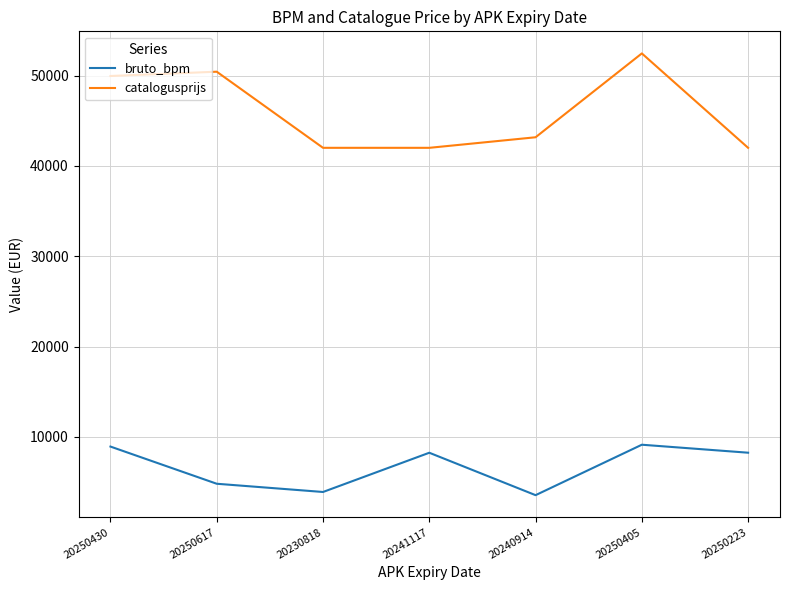

The catalogusprijs series shows 52445 at 20250405. True or false?

True